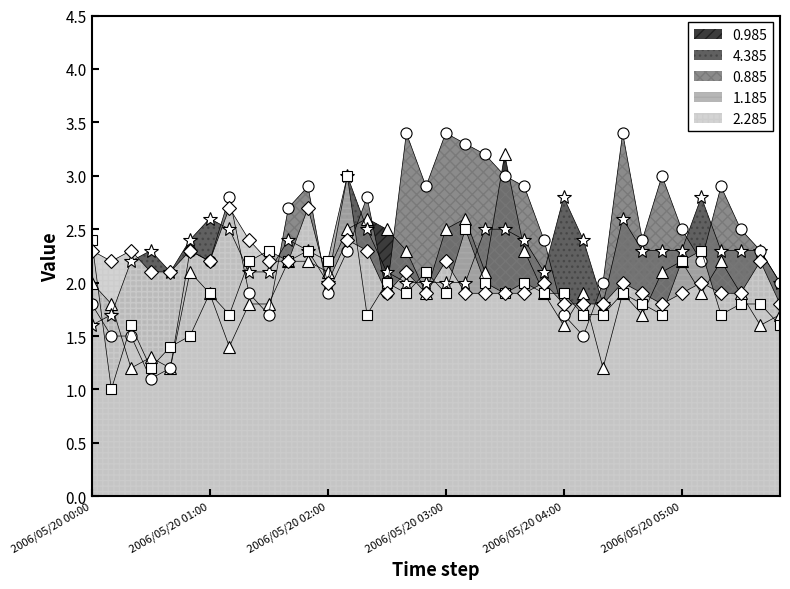

What is the label of the 31st point from the left?

2006/05/20 05:00